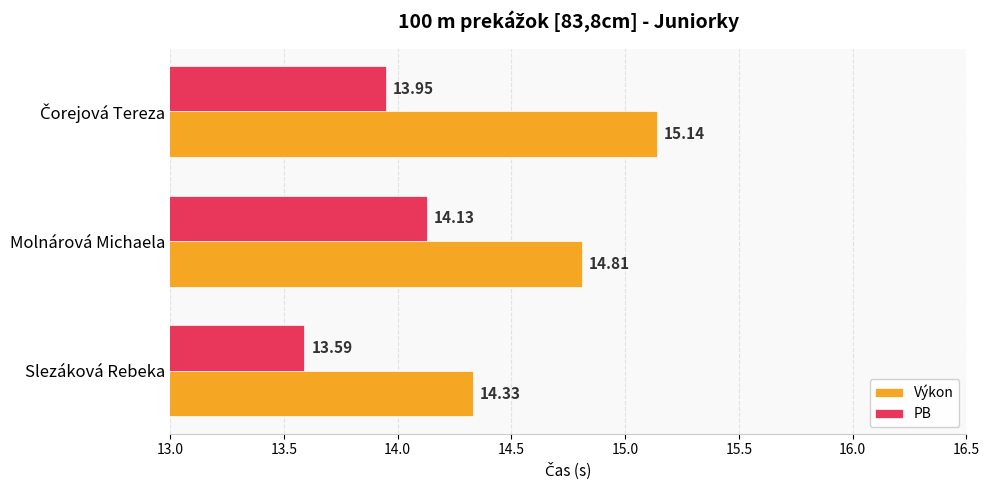

Count the number of data series in this chart.

2